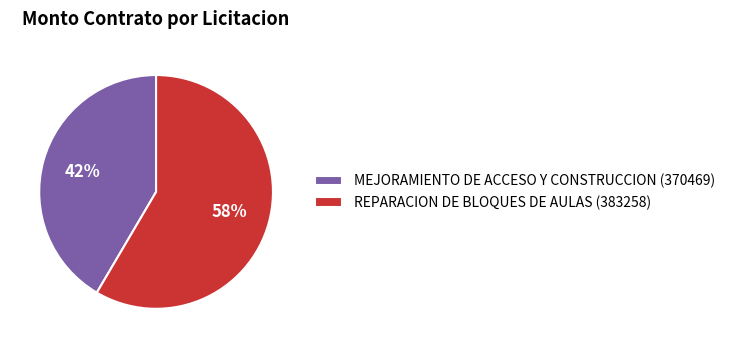

Which has a higher value, MEJORAMIENTO DE ACCESO Y CONSTRUCCION (370469) or REPARACION DE BLOQUES DE AULAS (383258)?

REPARACION DE BLOQUES DE AULAS (383258)